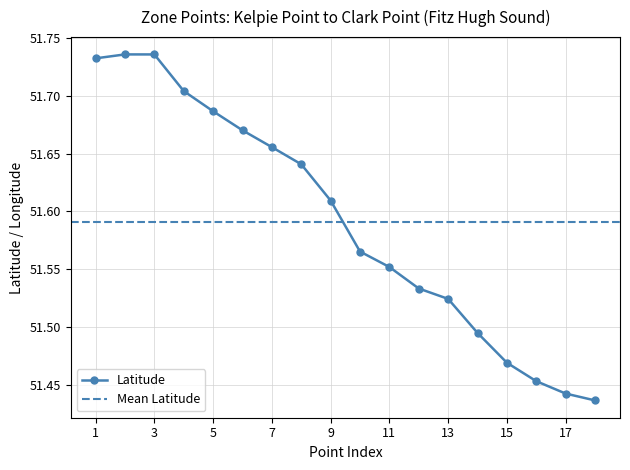

Count the values in the range 51 to 52.

18